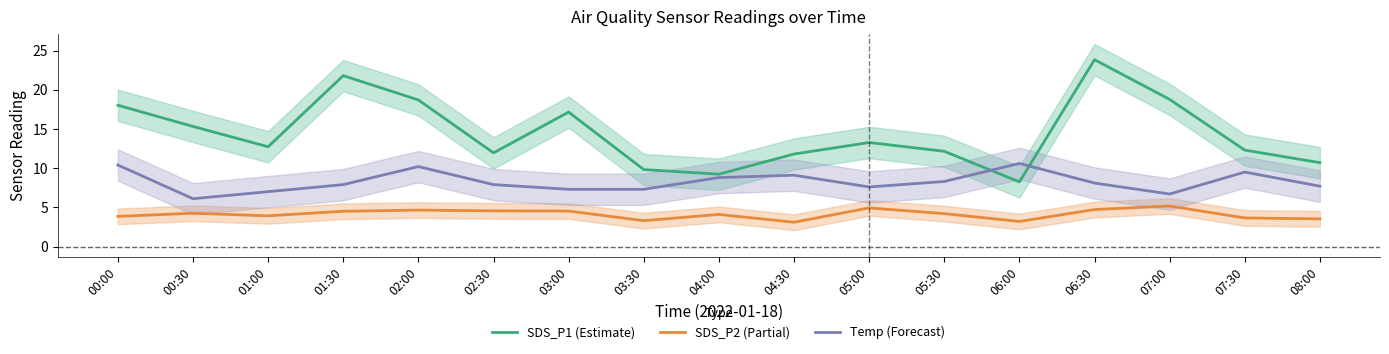

Rank the series by their maximum value, from highest to lowest.

SDS_P1 (Estimate), Temp (Forecast), SDS_P2 (Partial)